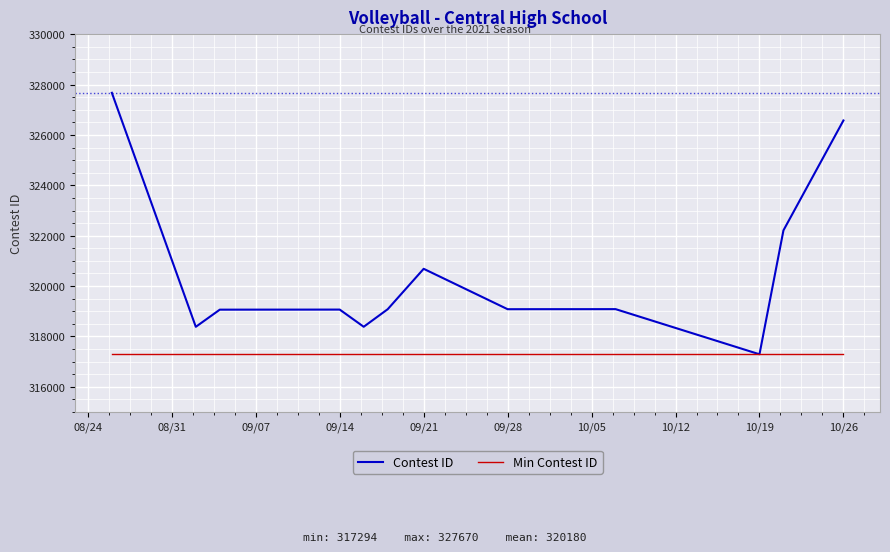

In Contest ID, how many points are lower than both neighbors (excluding endpoints)?

4